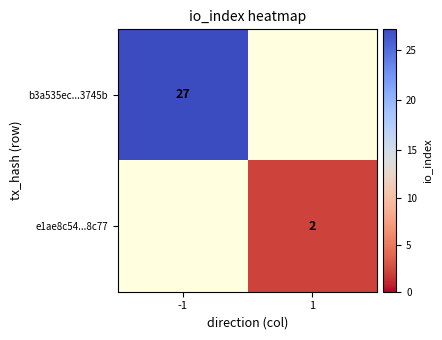

How many data points does each series have?

2